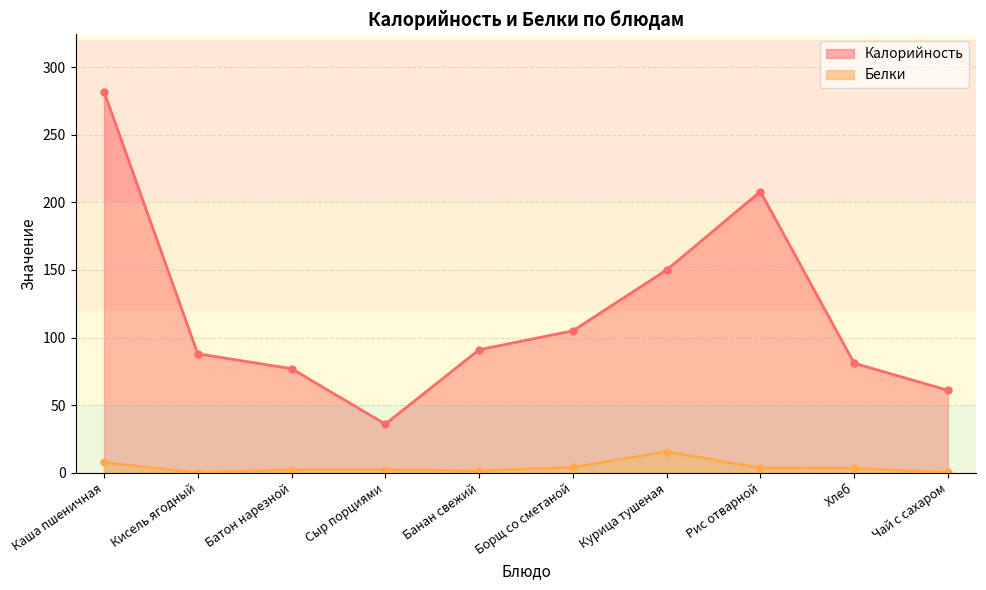

Reading left to right, extract all data points from this chart.

Калорийность: 282.0	88.0	77.0	36.0	91.0	105.0	150.0	208.0	81.0	61.0
Белки: 7.6	0.1	2.3	2.3	1.5	4.0	15.6	3.6	3.4	0.2